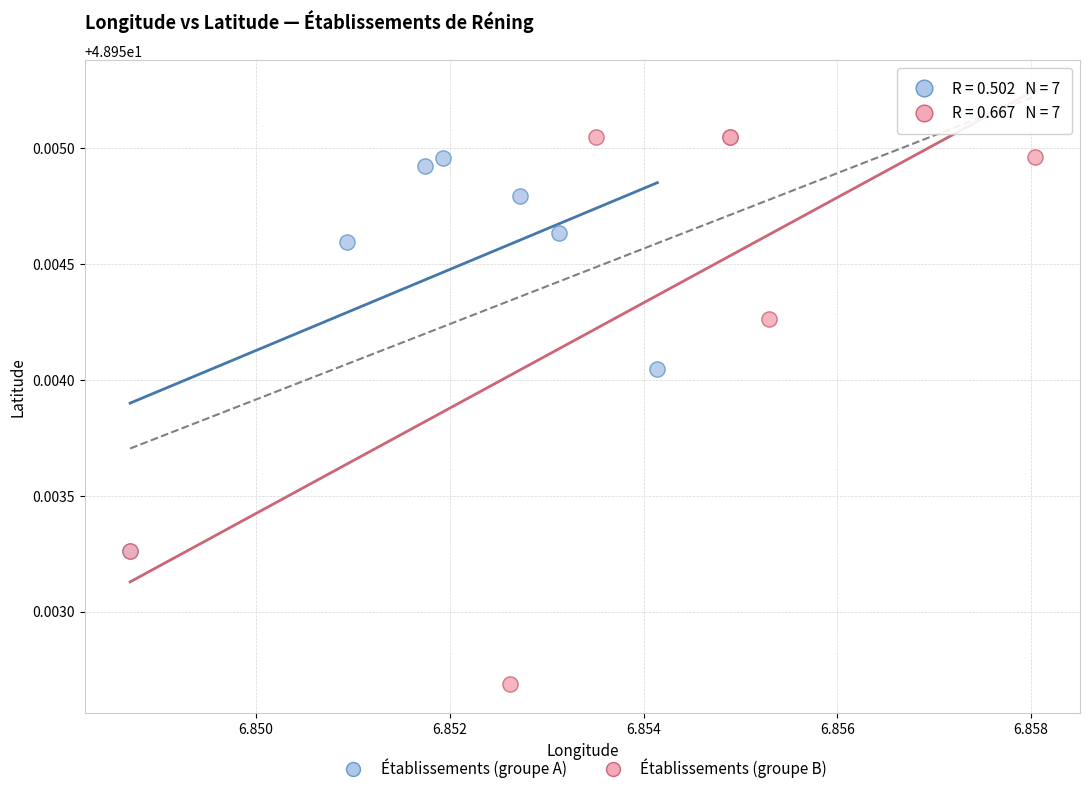

Which series contains the highest Y value?

Établissements (groupe B)